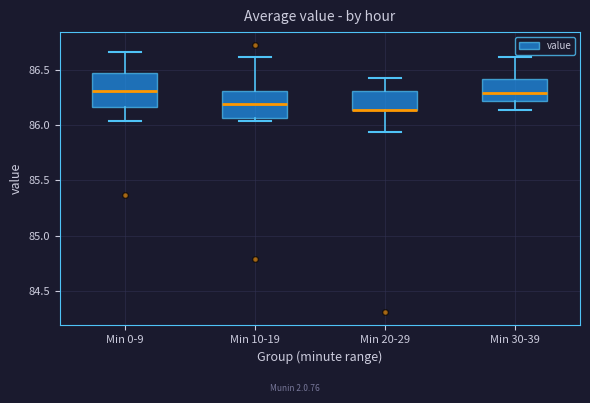

Which box is the tallest, from its lower edge to its upper edge?

Min 0-9